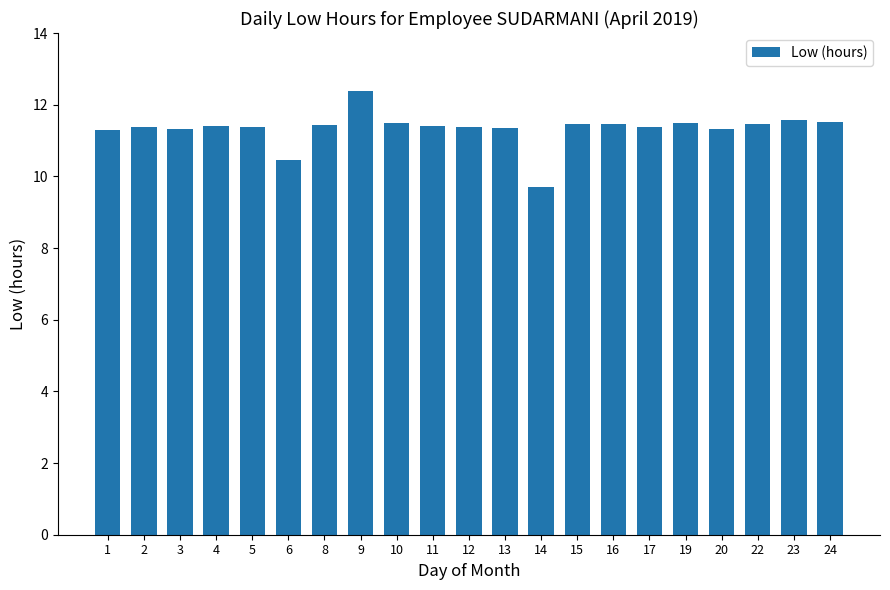

Which category has the highest value across all series?

9